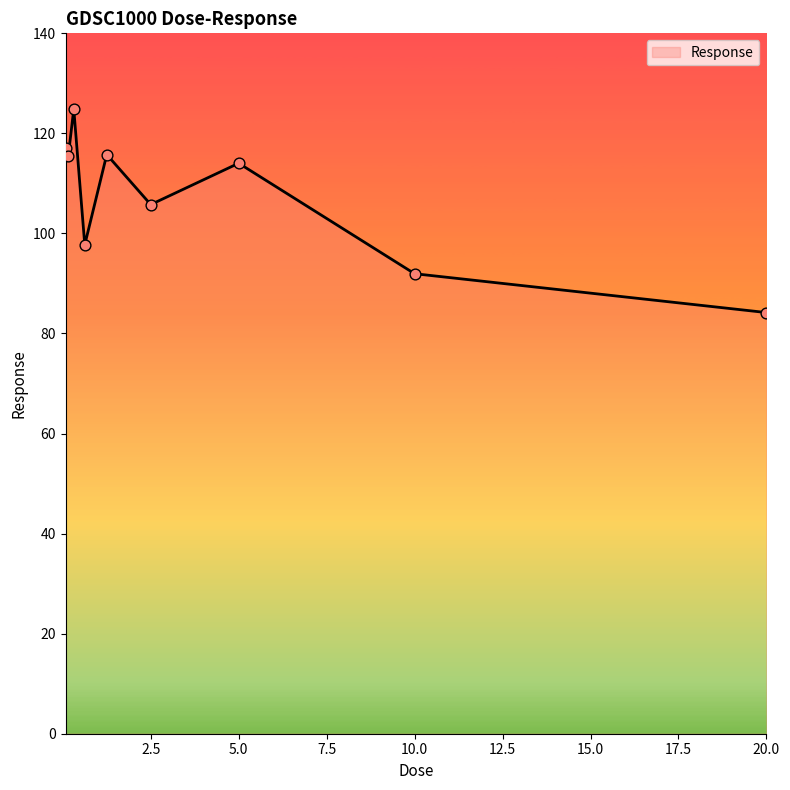

What is the minimum value shown in the chart?

84.2